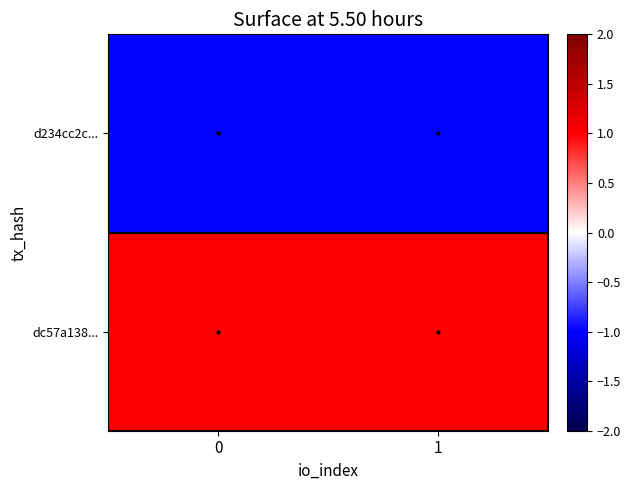

Reading left to right, list all the values displayed in this chart.

d234cc2c...: 0=-1	1=-1
dc57a138...: 0=1	1=1